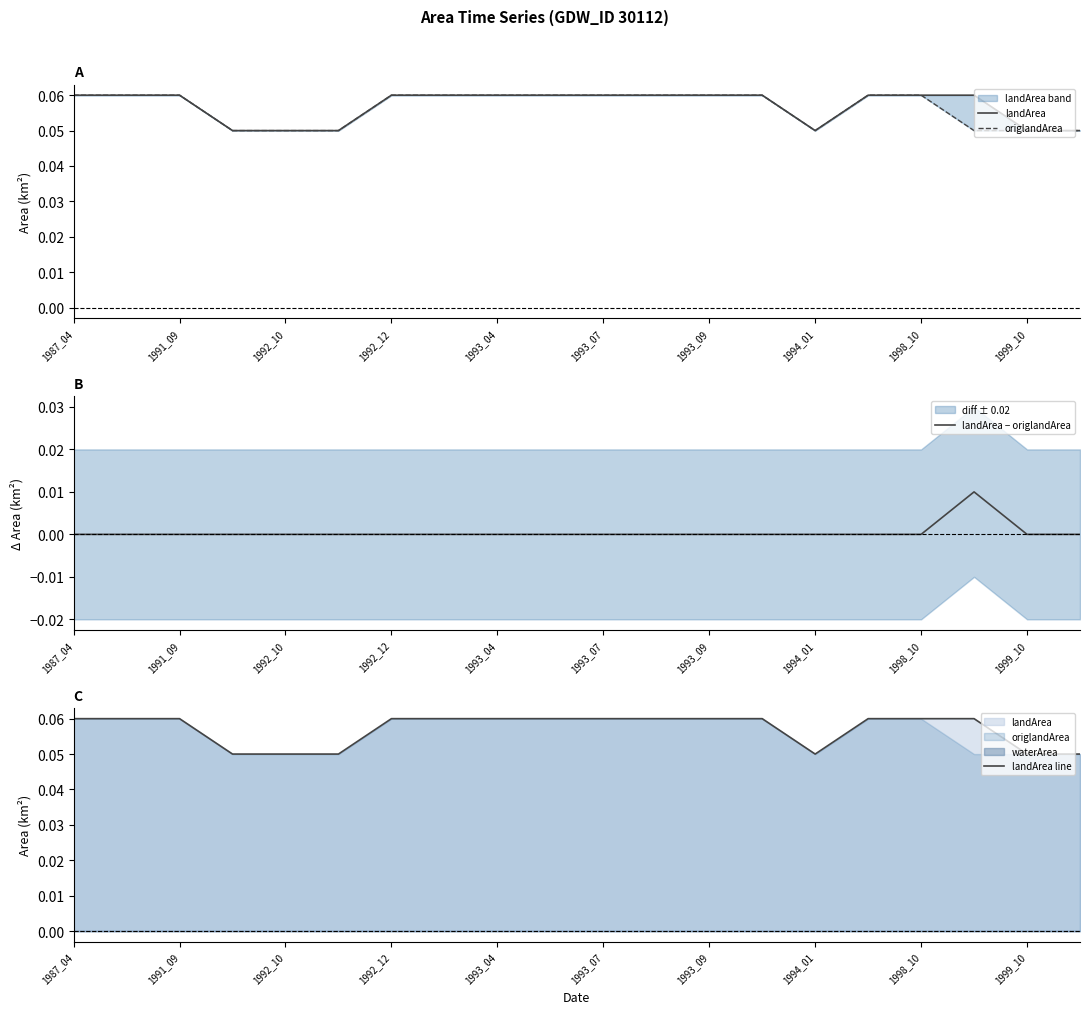

True or false: origlandArea and landArea − origlandArea cross at least once.

False